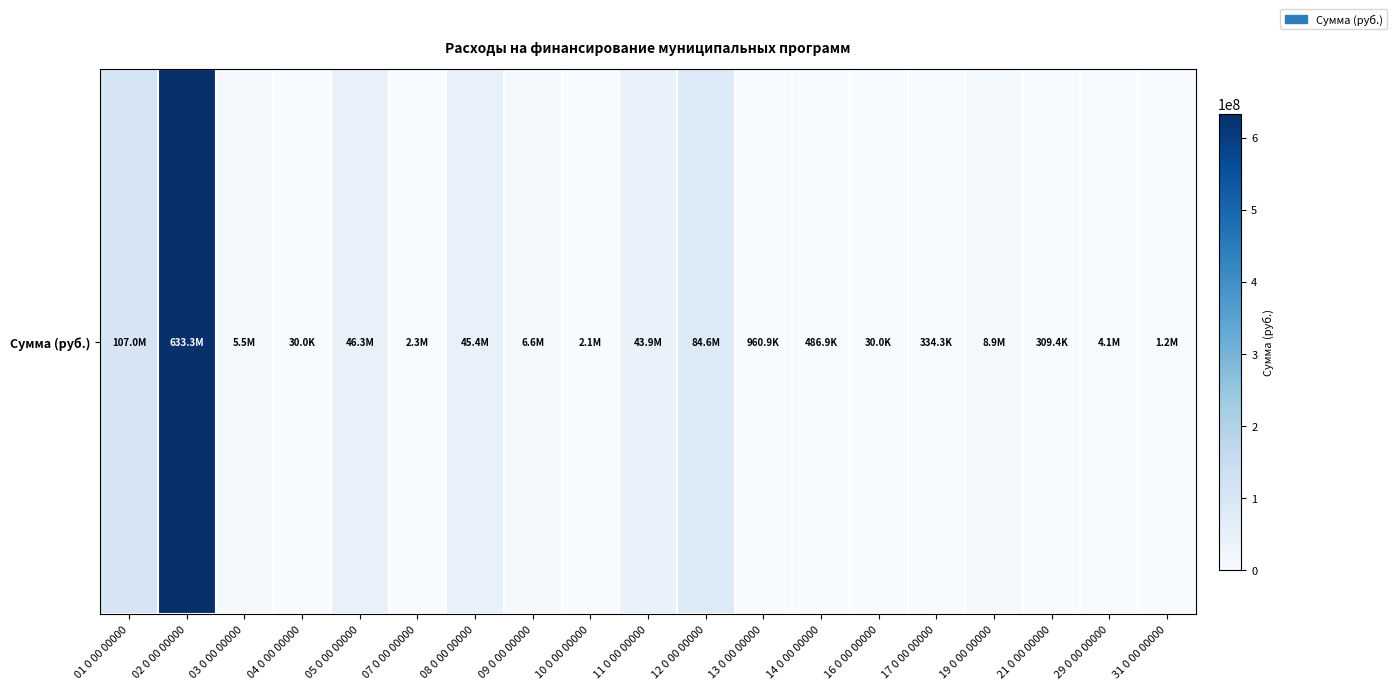

The value at 12 0 00 00000 is 146334362.3. True or false?

False